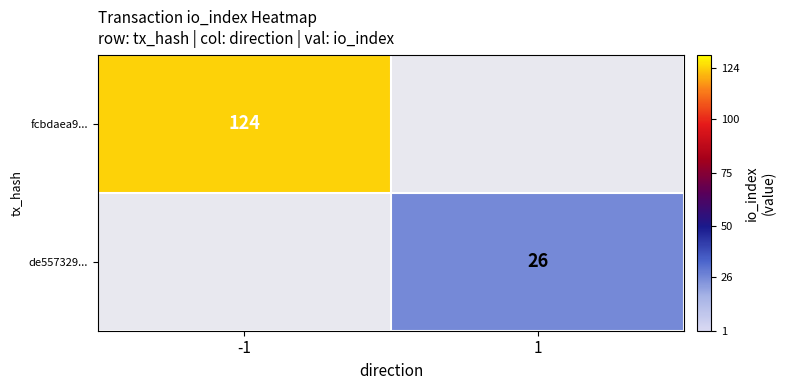

Is it true that fcbdaea9... equals 124 at -1?

True